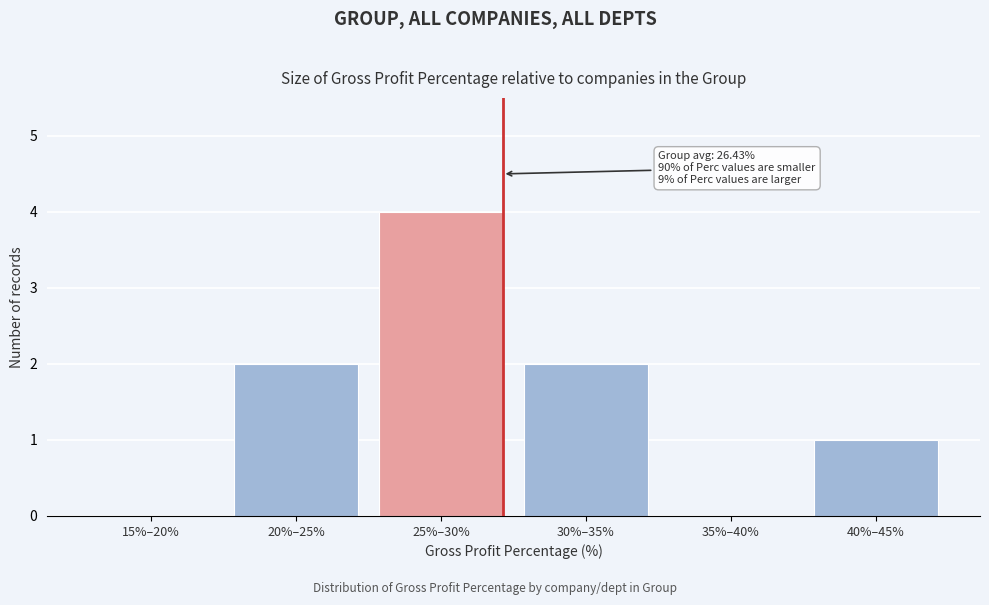

Reading left to right, list all the values displayed in this chart.

15%–20%=0	20%–25%=2	25%–30%=4	30%–35%=2	35%–40%=0	40%–45%=1